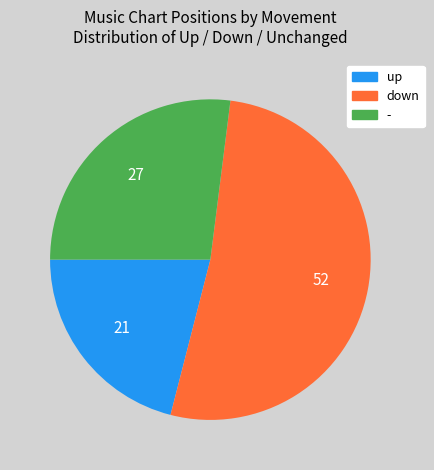

Does any single category account for the majority?

Yes